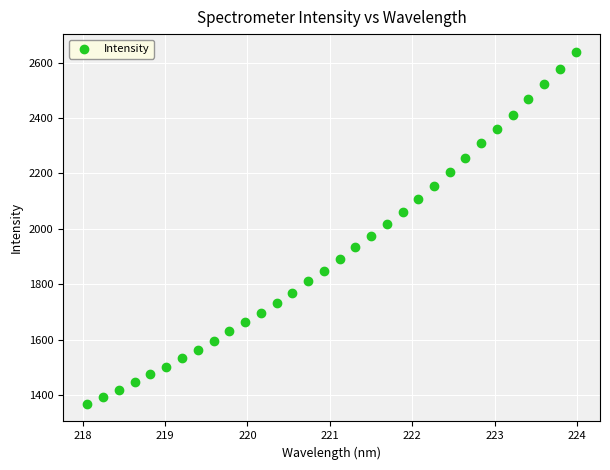

What is the range of X values (max minus min)?

5.9